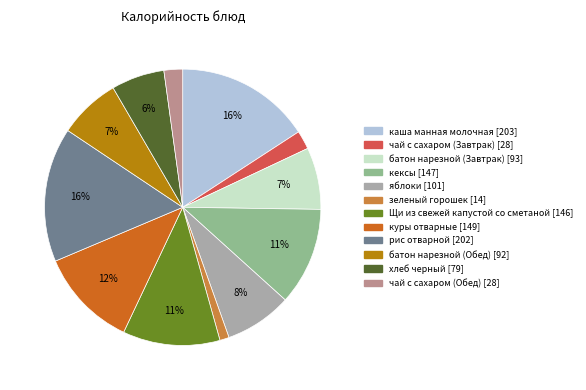

To the nearest percent, what is the difference between the батон нарезной (Обед) and чай с сахаром (Завтрак) slice percentages?

5%